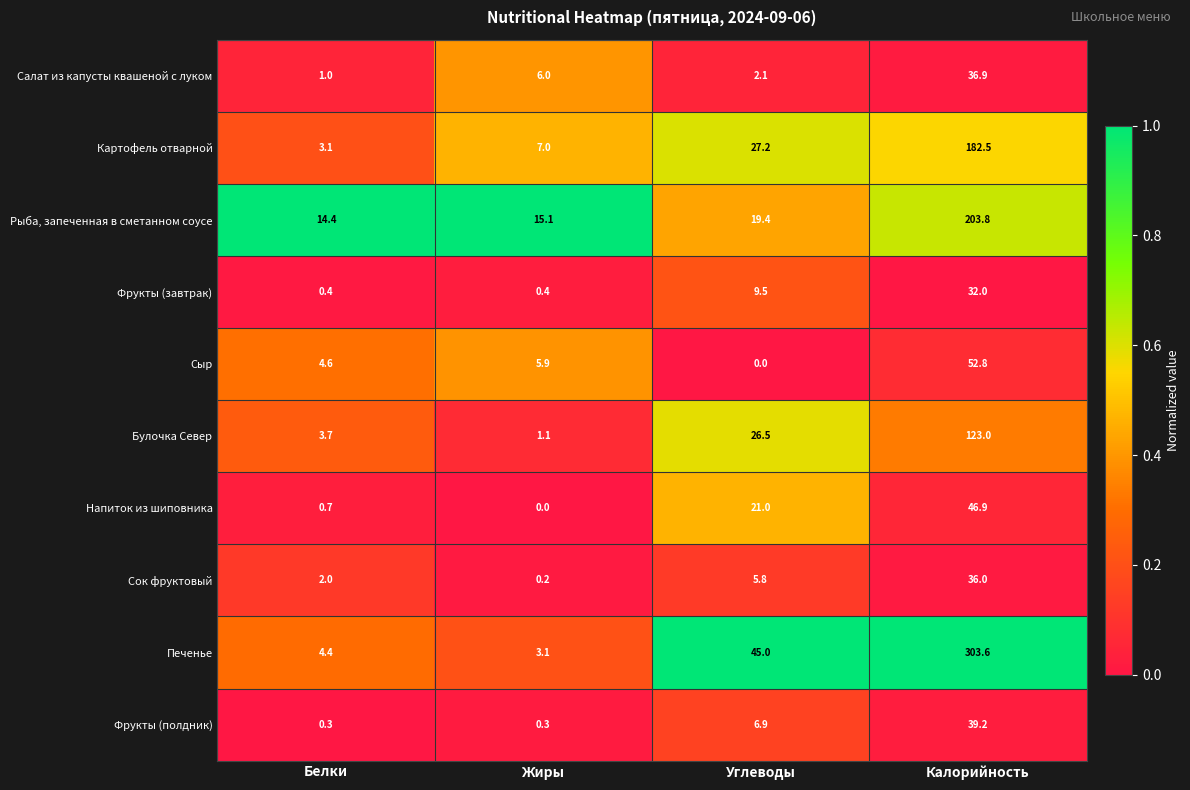

What is the total value across all series at Белки?

34.6